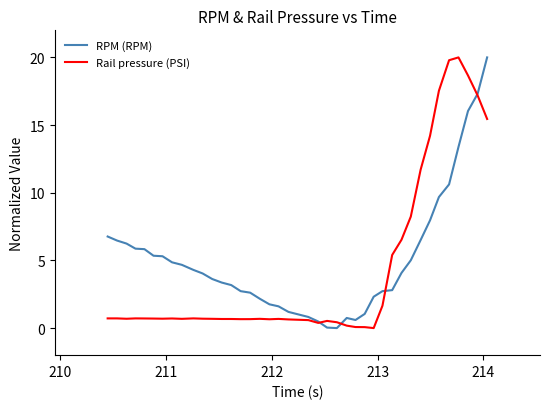

What is the maximum value for RPM (RPM)?

20.0